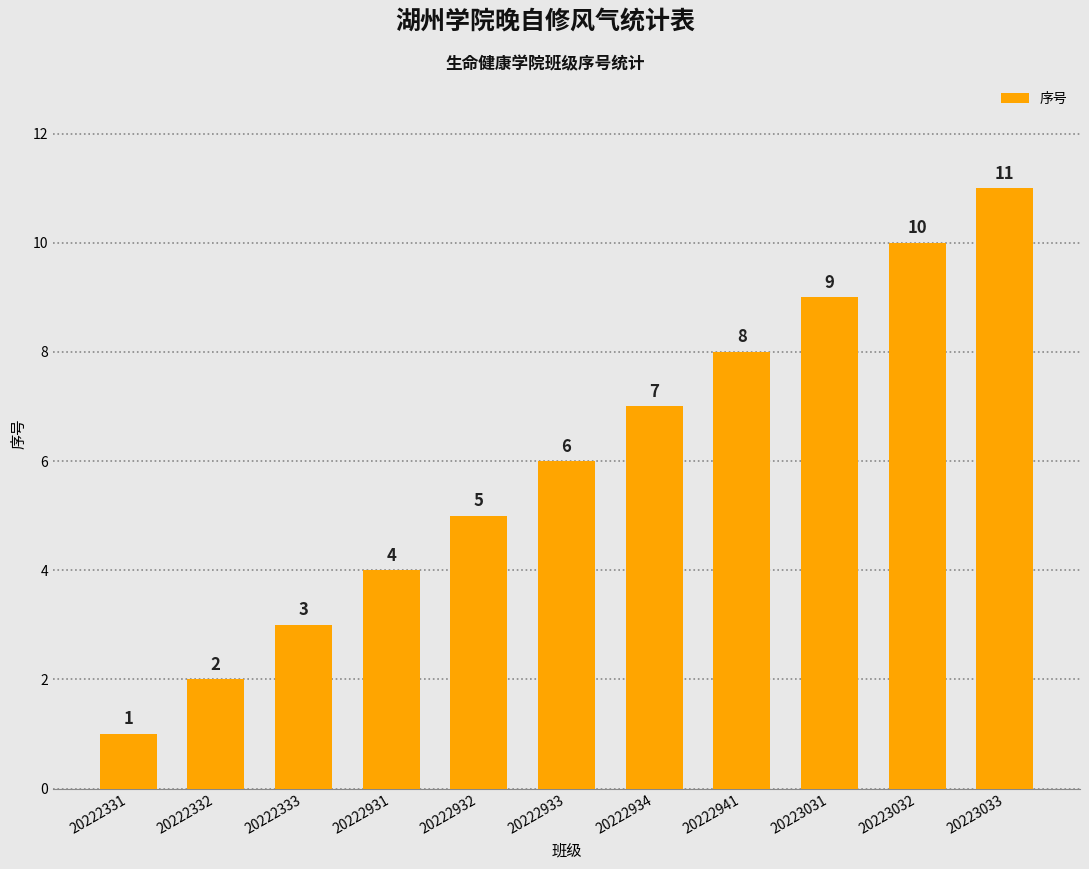

What value does the data have at 20223033, to the nearest 5?

10